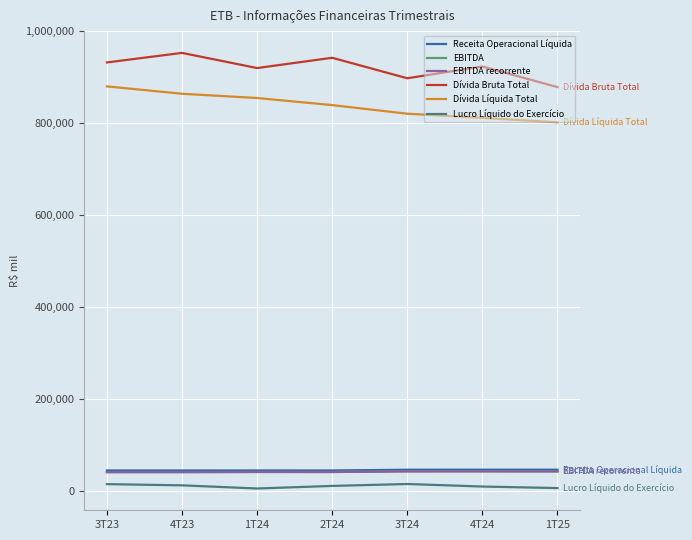

What is the total value across all series at 4T24?

1874308